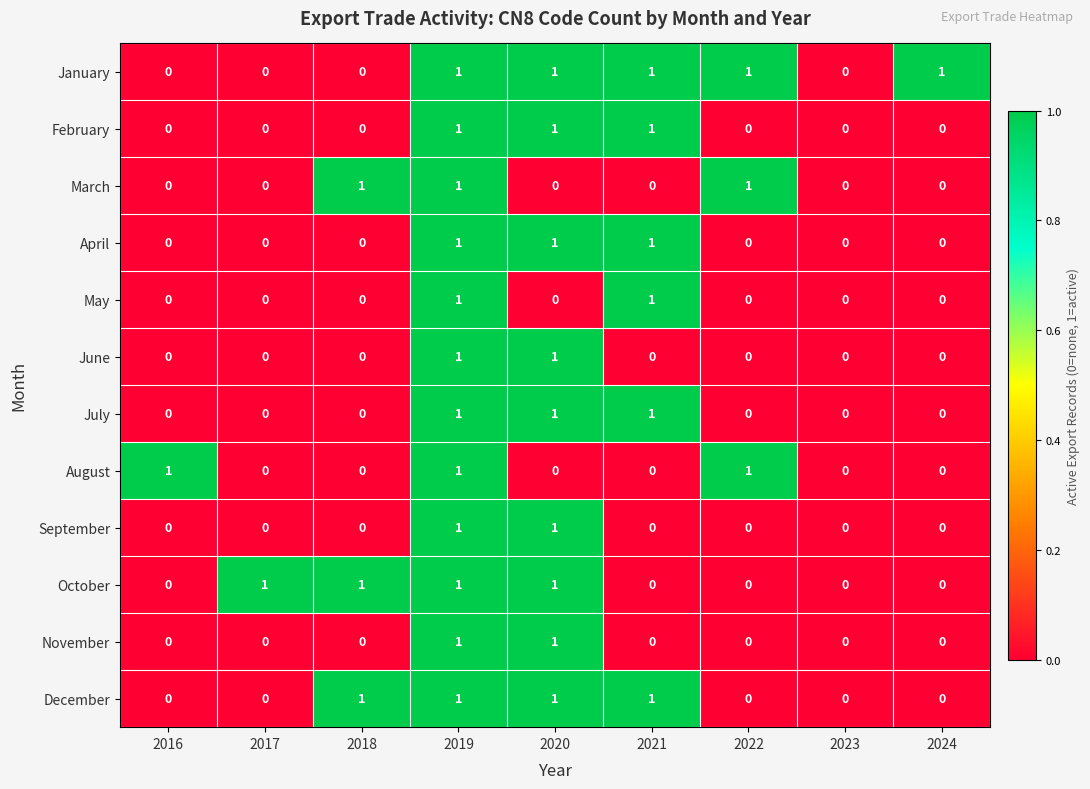

Count the February values in the range 0 to 1.

9